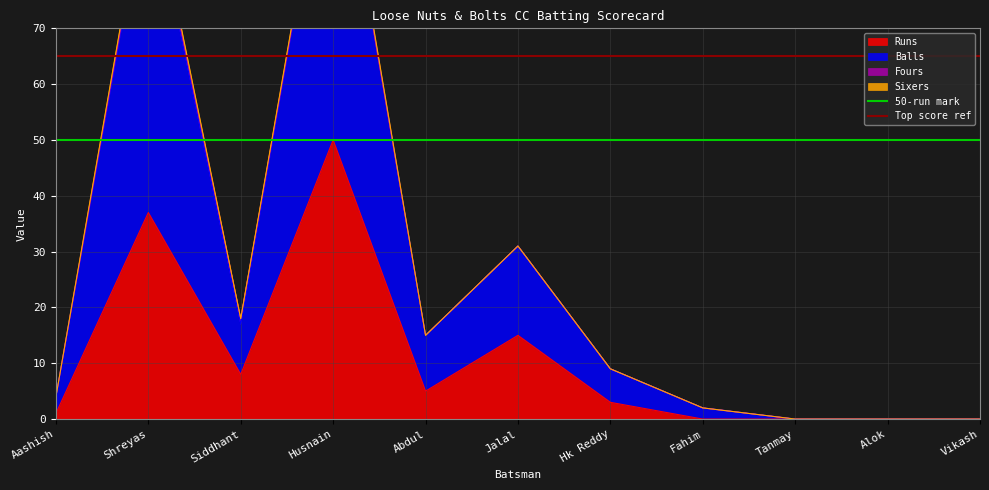

What is the label of the 1st point from the left?

Aashish